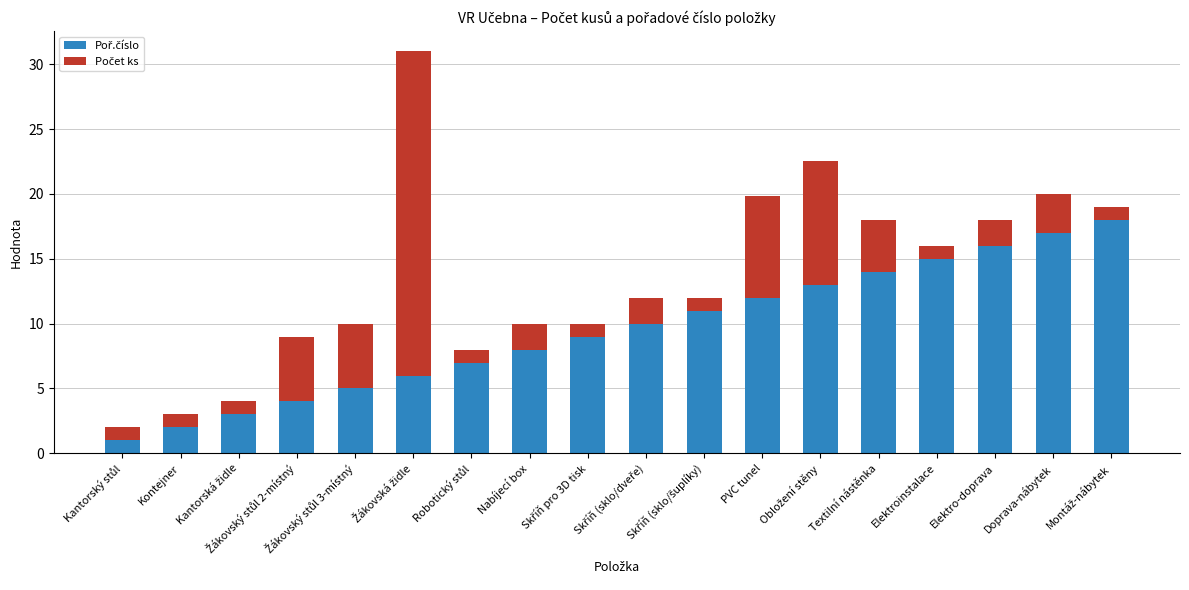

Does the chart contain any negative values?

No